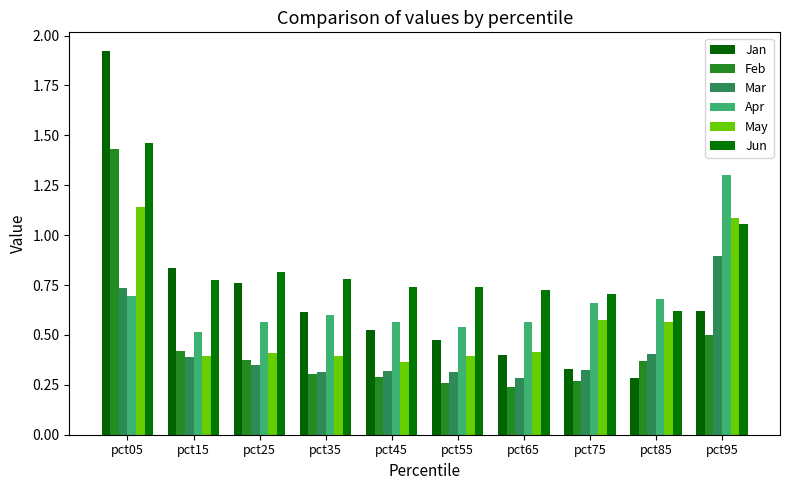

Rank the series by their maximum value, from highest to lowest.

Jan, Jun, Feb, Apr, May, Mar